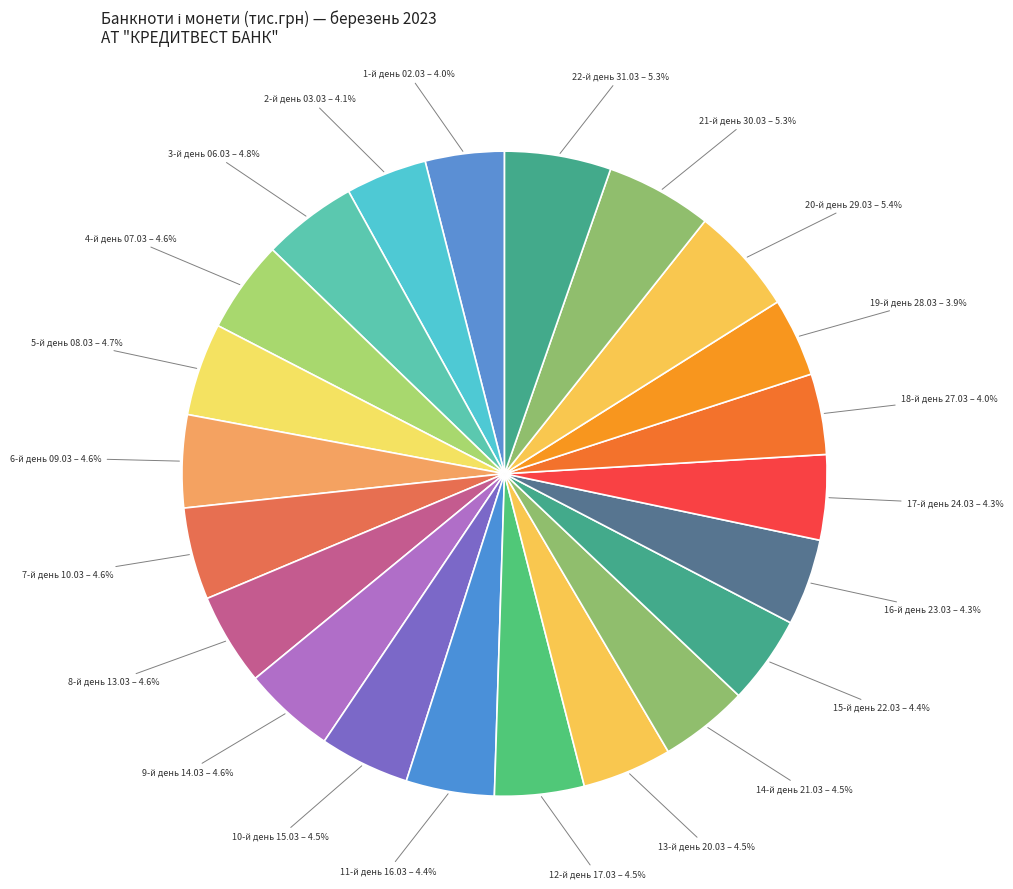

Between 5-й день 08.03 and 1-й день 02.03, which is larger?

5-й день 08.03